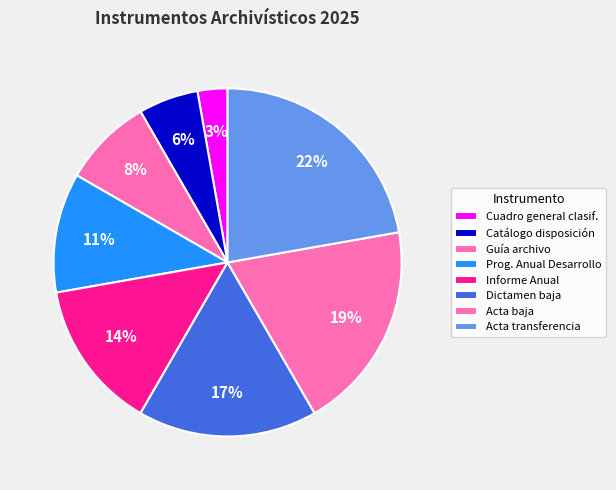

Count the number of slices in the pie.

8